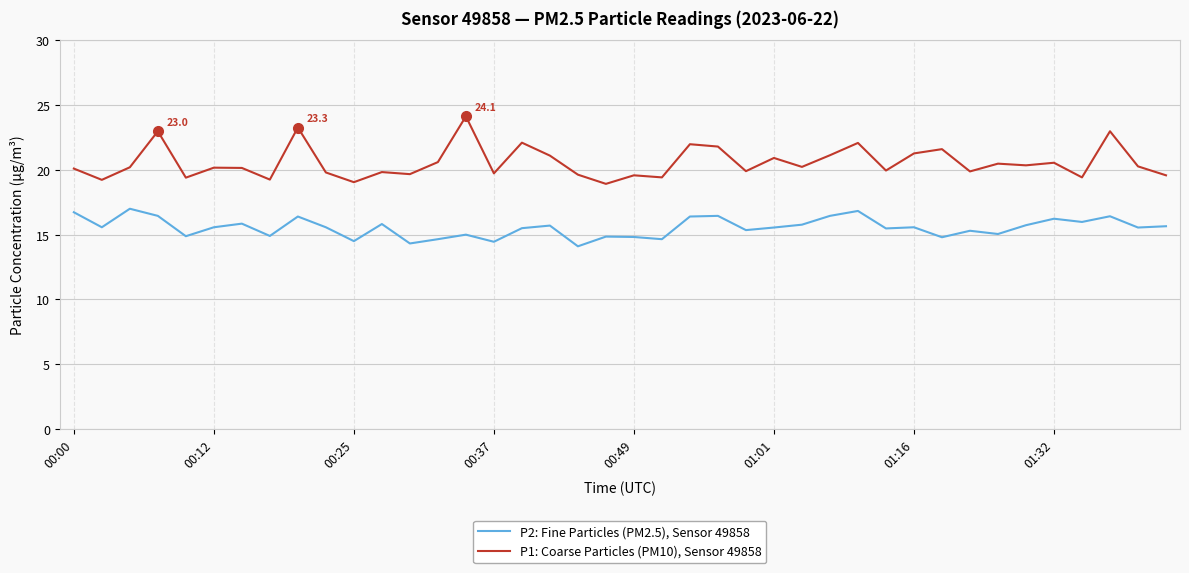

True or false: P1: Coarse Particles (PM10), Sensor 49858 and P2: Fine Particles (PM2.5), Sensor 49858 cross at least once.

False